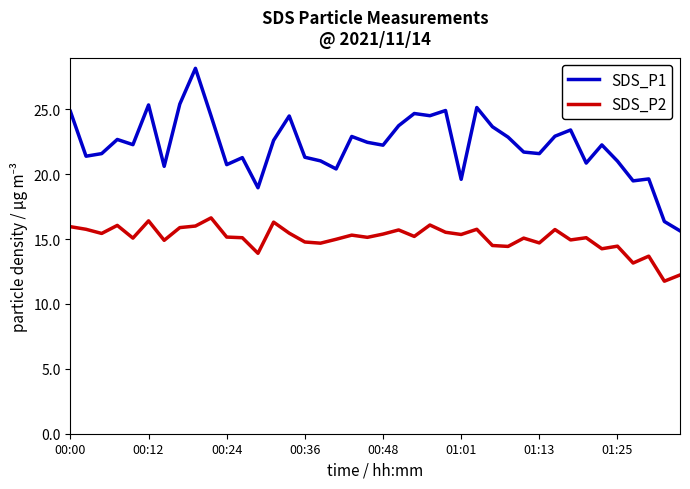

Which series has the largest total across all categories?

SDS_P1